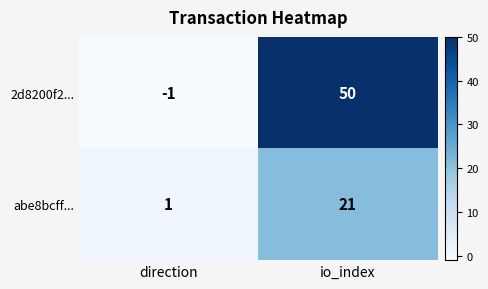

Rank the series at io_index from lowest to highest value.

abe8bcff..., 2d8200f2...